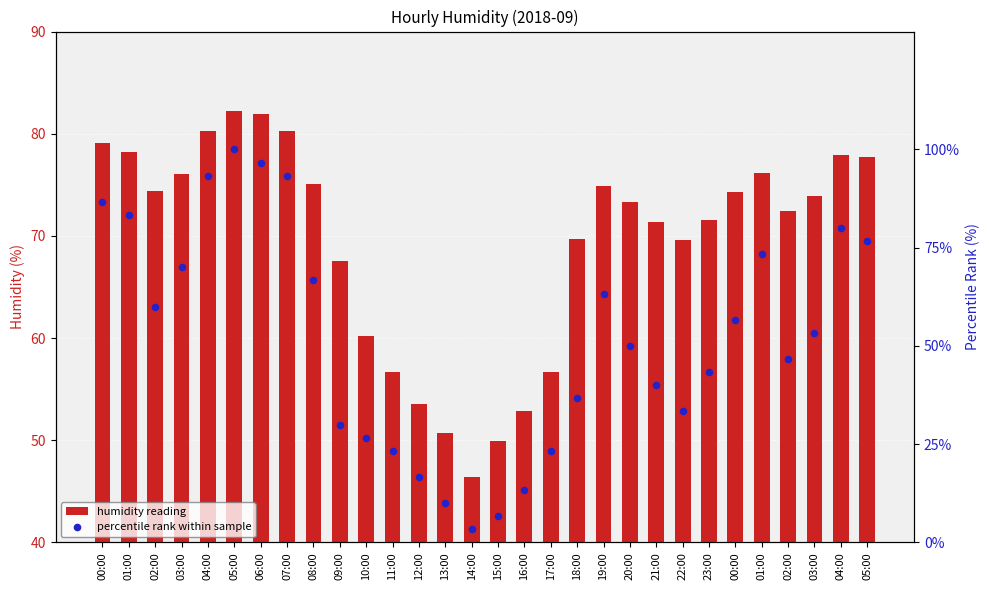

Which series contains the lowest Y value?

percentile rank within sample